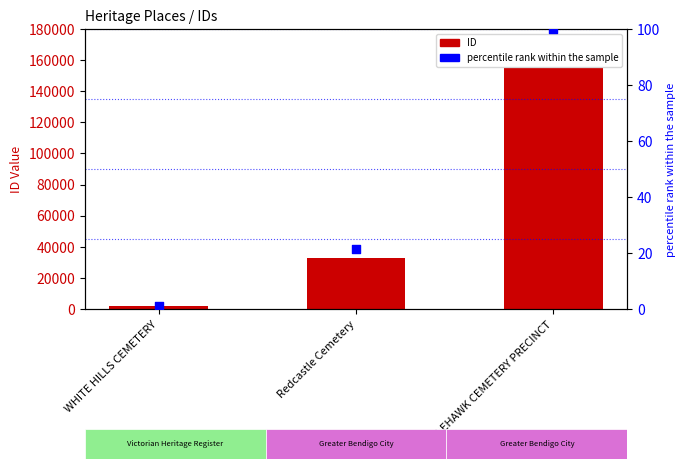

What are all the series names shown in the legend?

ID, percentile rank within the sample